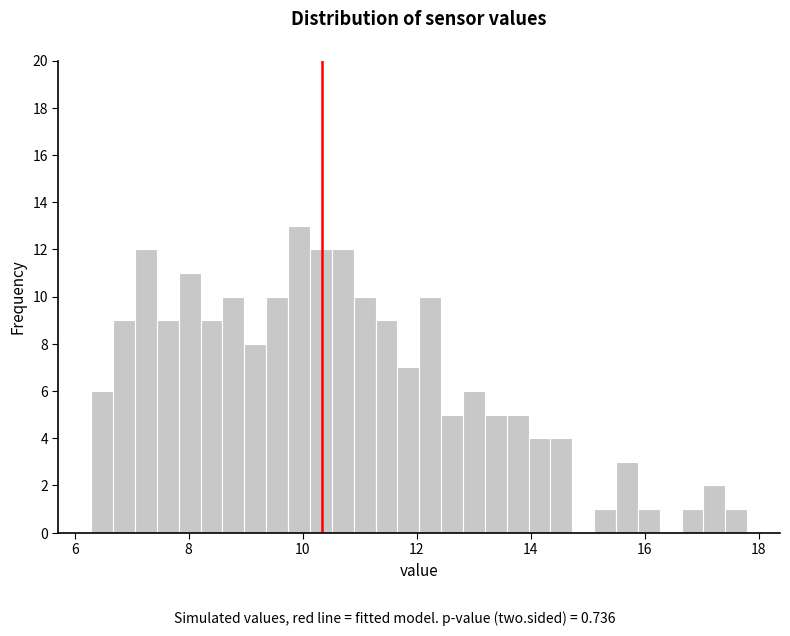

Around what value on the x-axis is the tallest bar? Give the approximate position of its centre, as read against the axis.

10.0